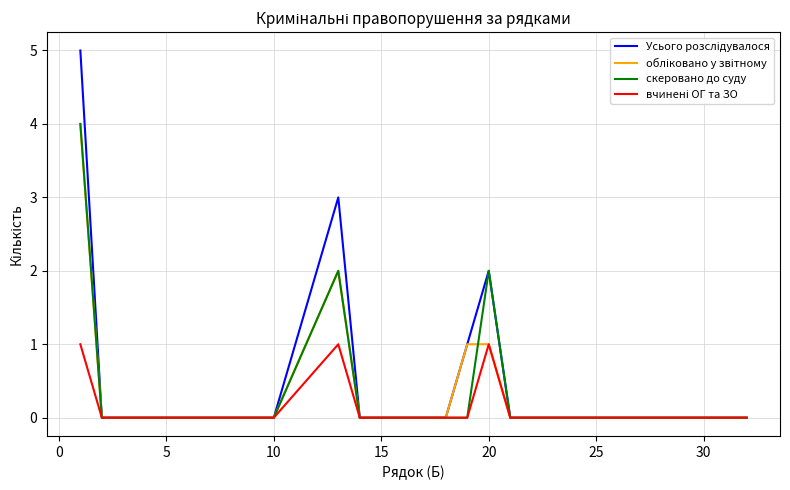

Is this an area chart (filled region under the line)?

No